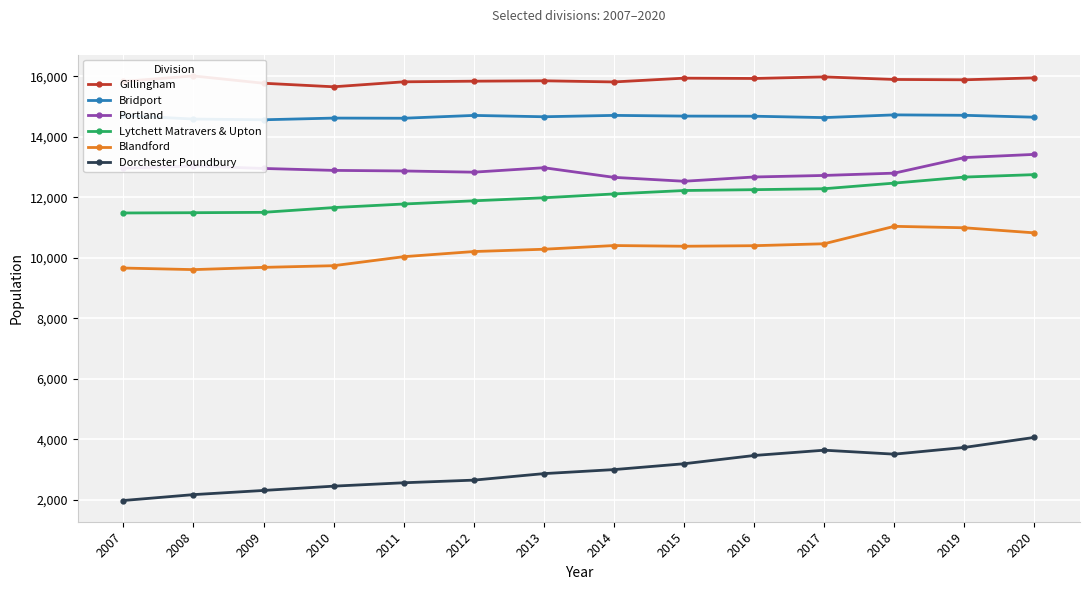

The Dorchester Poundbury series shows 2456 at 2010. True or false?

True